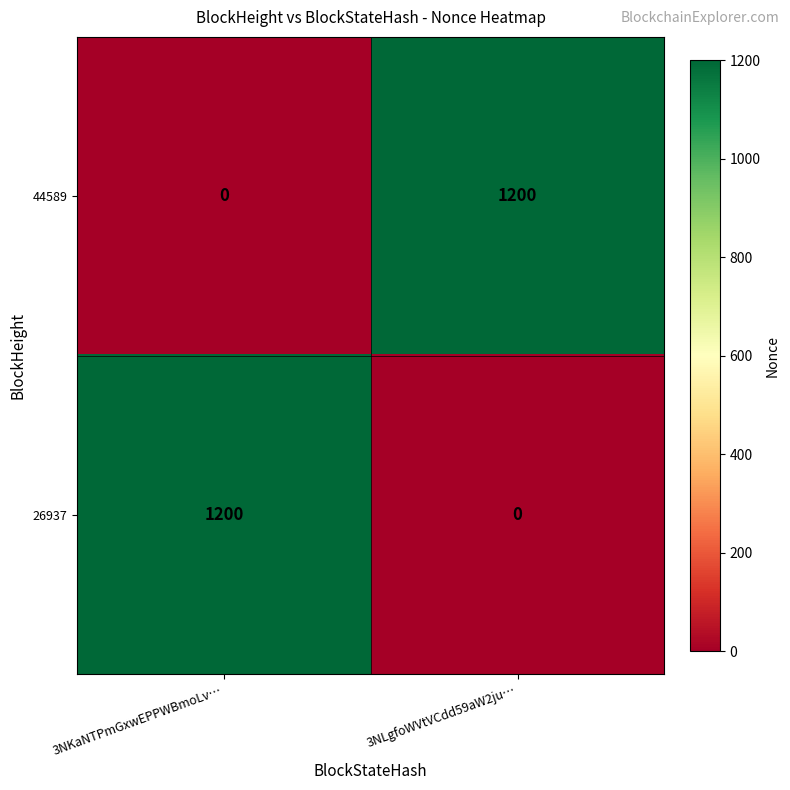

True or false: 44589 has a value of 1968 at 3NLgfoWVtVCdd59aW2ju….

False